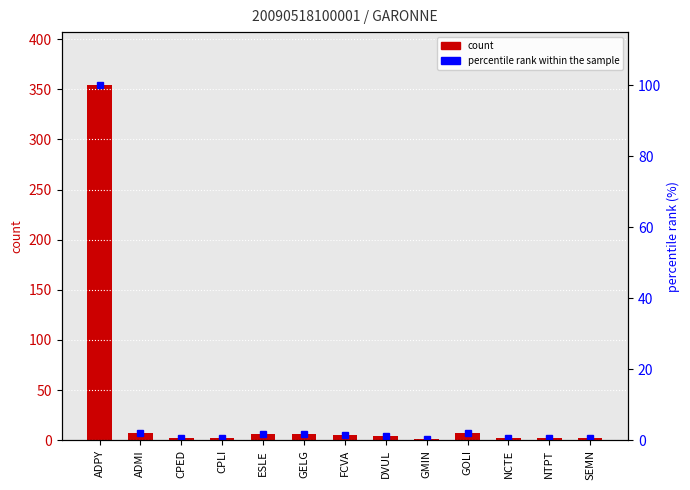

Which series has the widest spread of values?

count